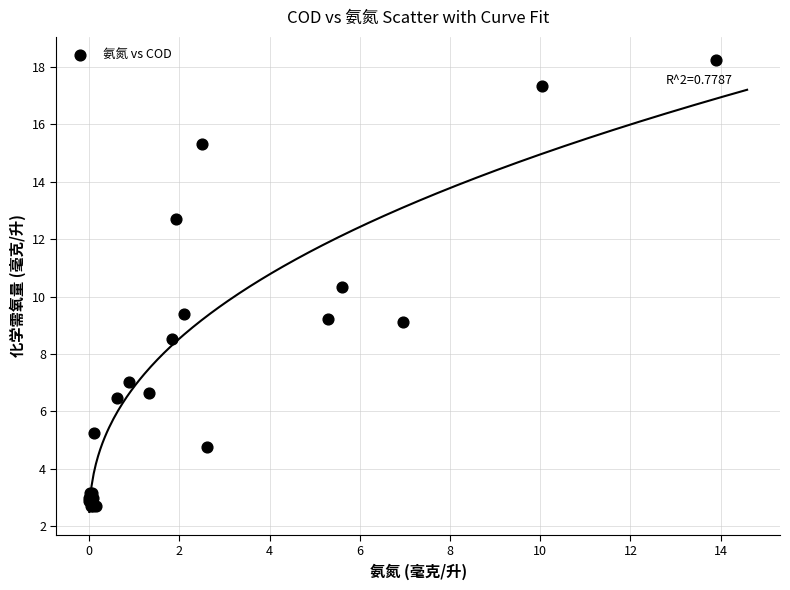

What Y value in the scatter plot is closest to 10?

10.3